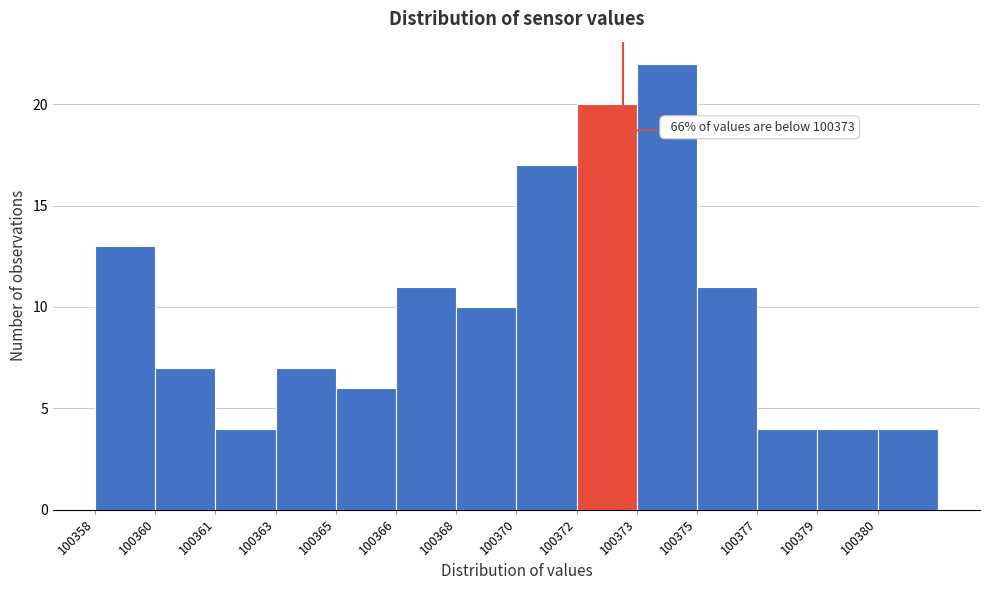

Reading right to left, what are all the values shown in this chart?

4	4	4	11	22	20	17	10	11	6	7	4	7	13